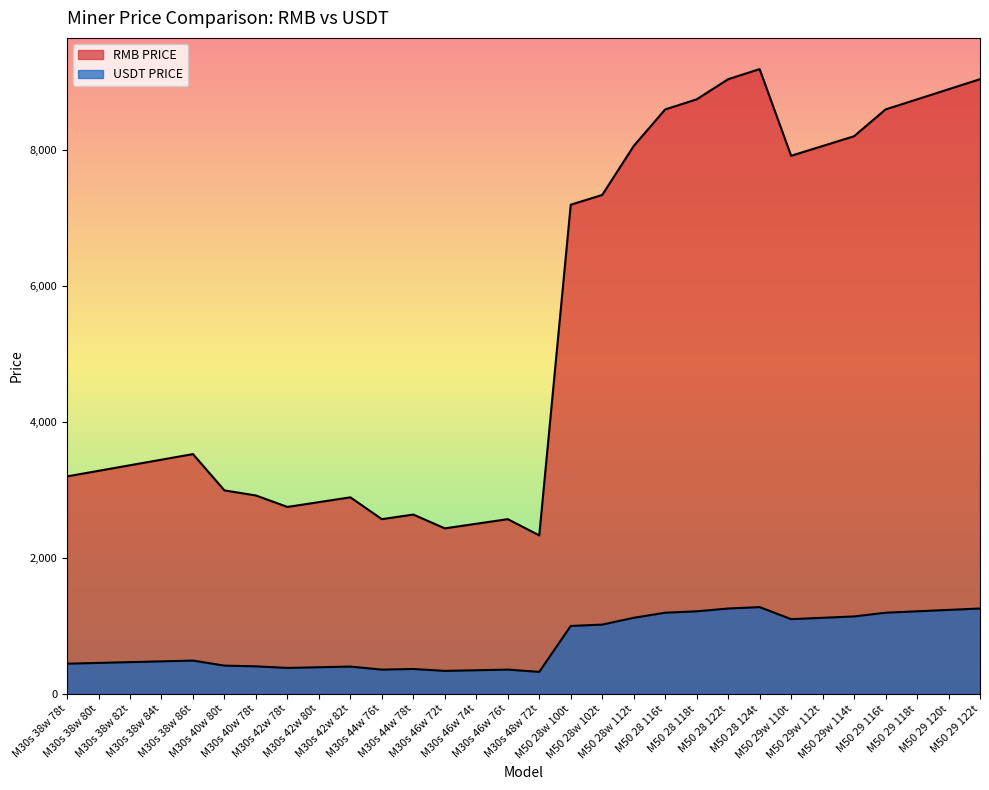

How many distinct data groups are displayed?

2